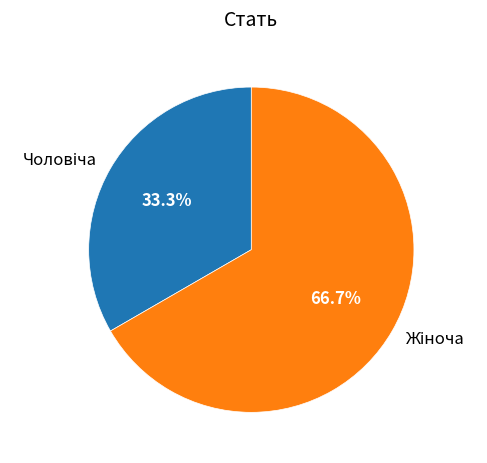

Does any single category account for the majority?

Yes